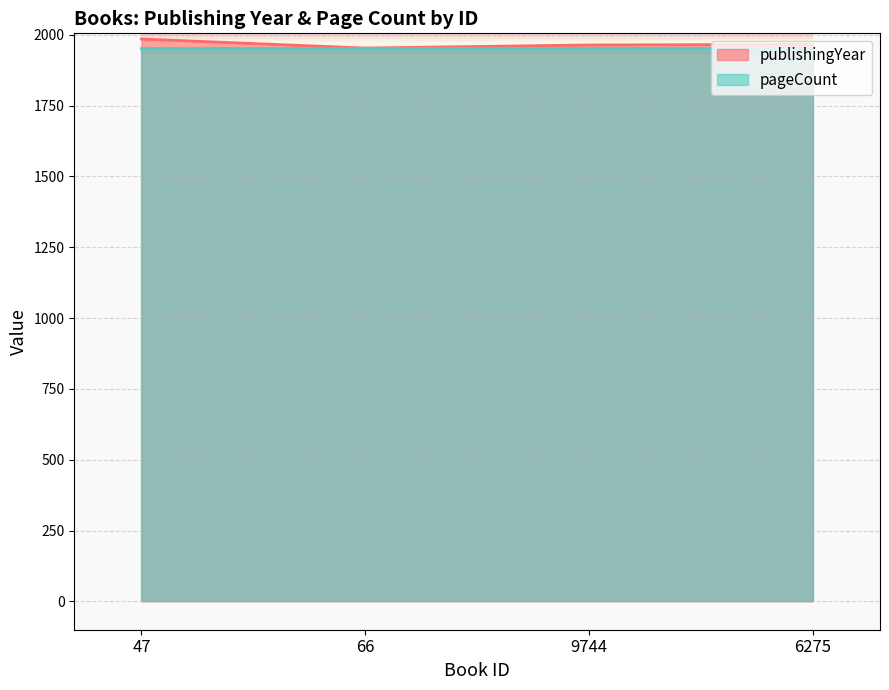

Which has a higher value, 6275 or 47?

47